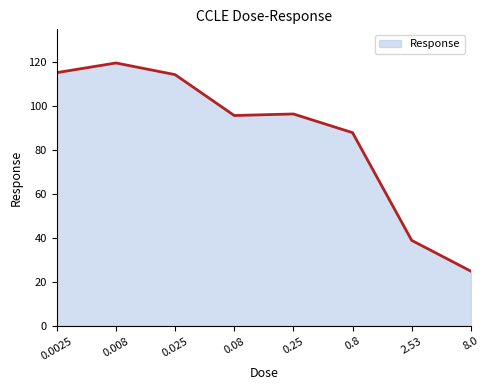

At which category does the data reach its first local peak?

0.008